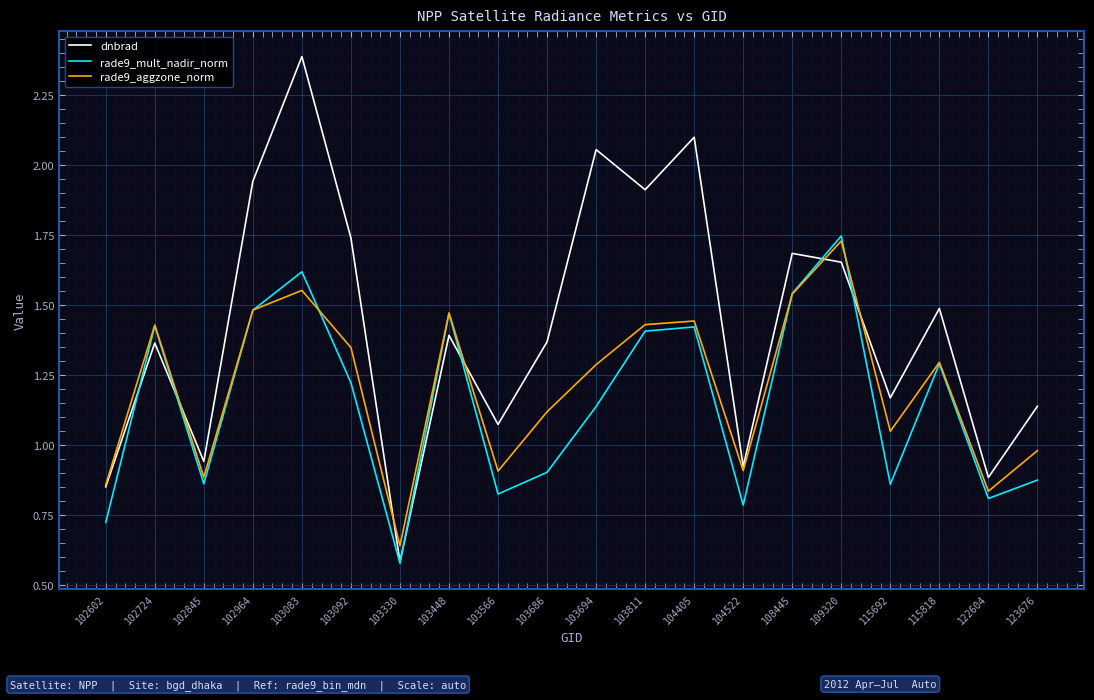

True or false: rade9_mult_nadir_norm has more than 1 interior local peaks.

True